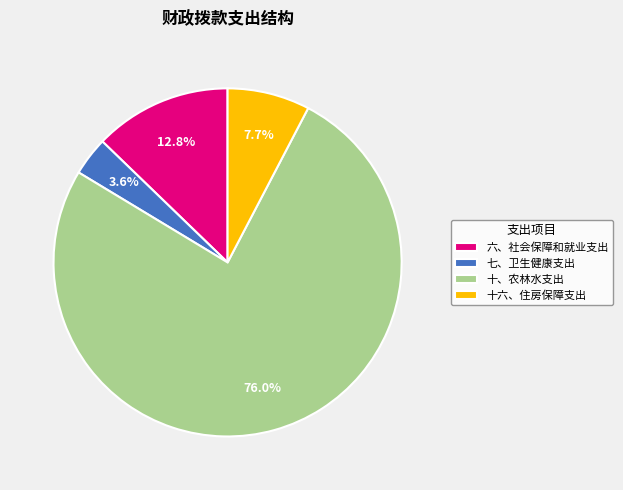

Between 六、社会保障和就业支出 and 十、农林水支出, which is larger?

十、农林水支出